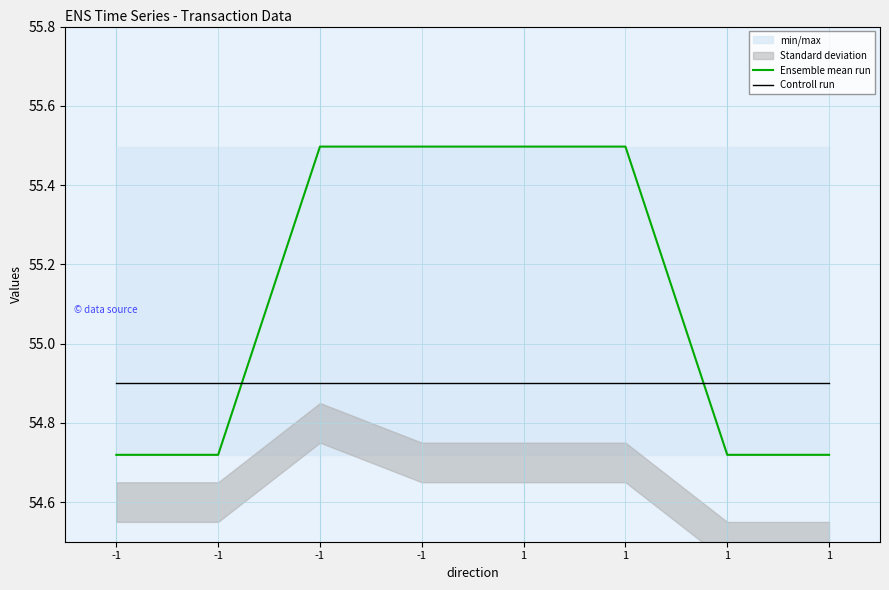

At which label does Ensemble mean run first exceed 55?

-1